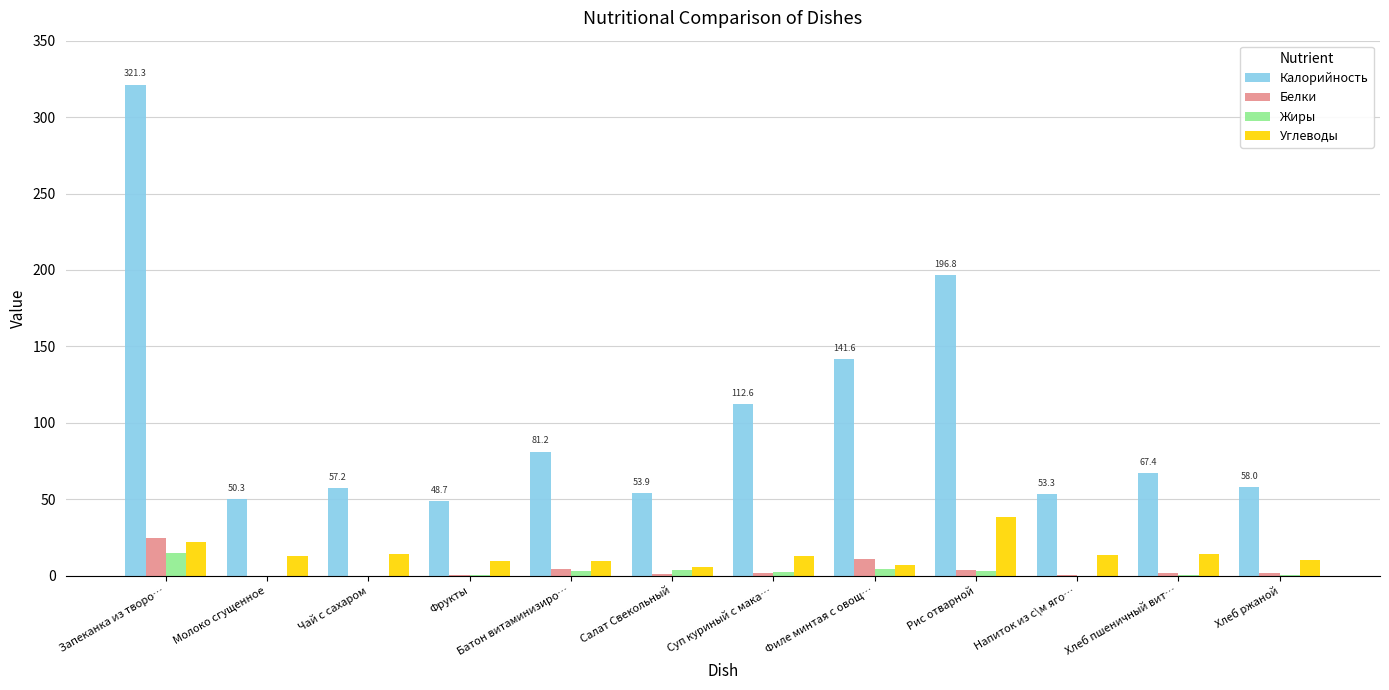

Read the Углеводы value at Фрукты.

9.8